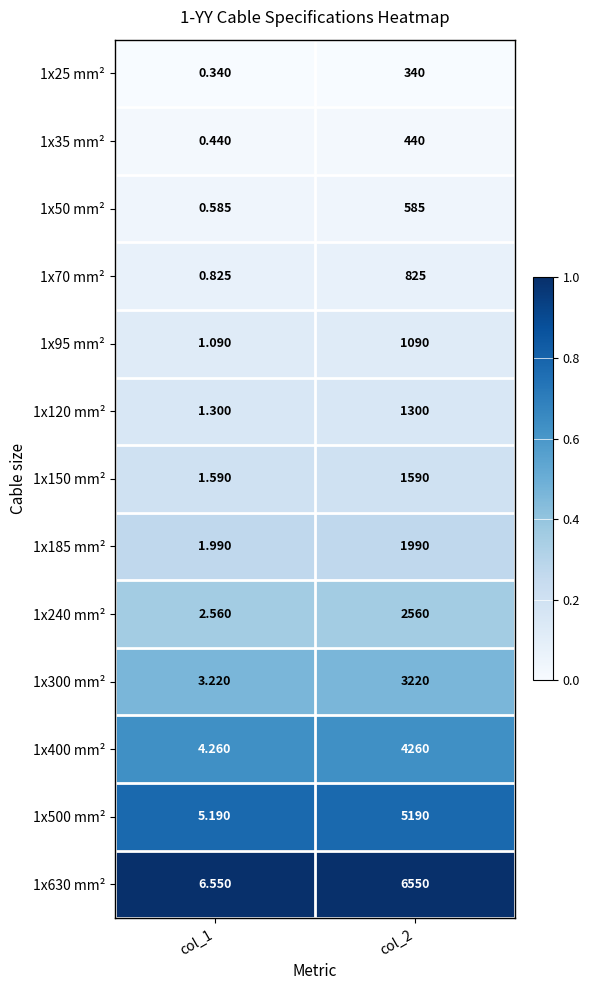

Between col_1 and col_2, which series saw the biggest shift?

1x630 mm²